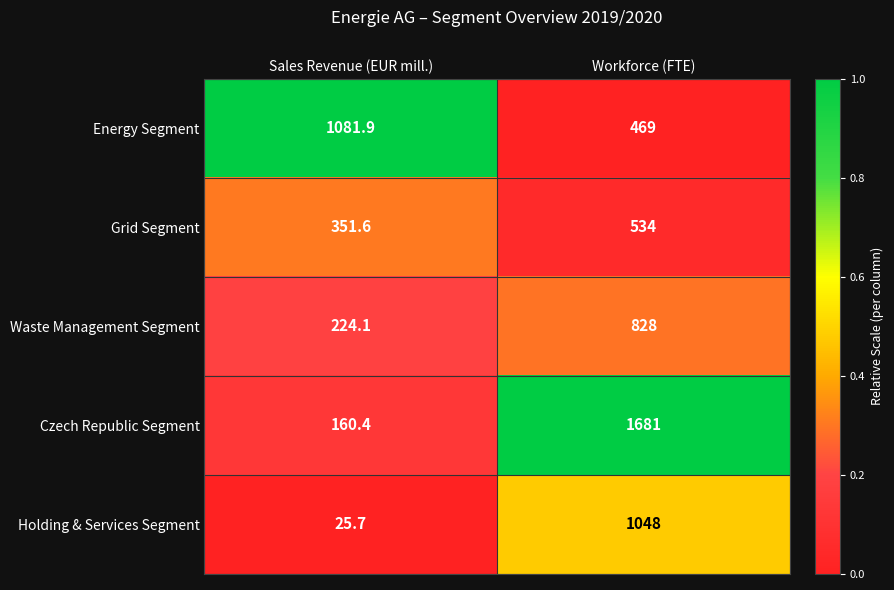

Count the number of categories in the chart.

2